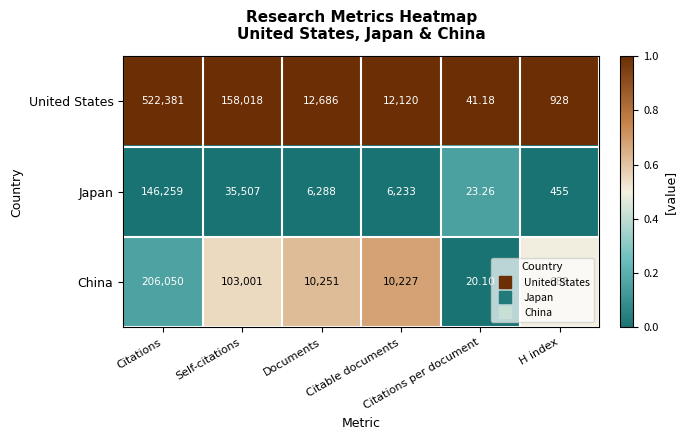

What is the greatest value displayed?

522381.0